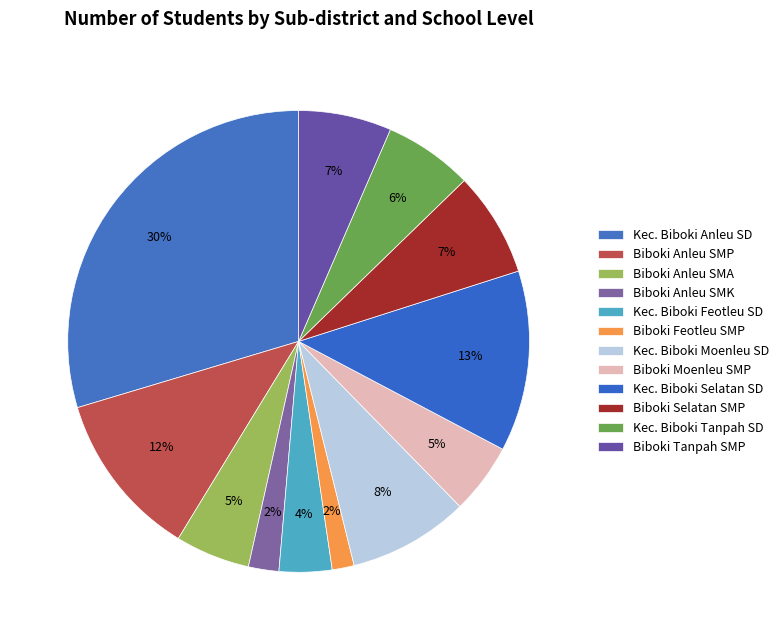

To the nearest percent, what is the difference between the Biboki Anleu SMP and Kec. Biboki Anleu SD slice percentages?

18%